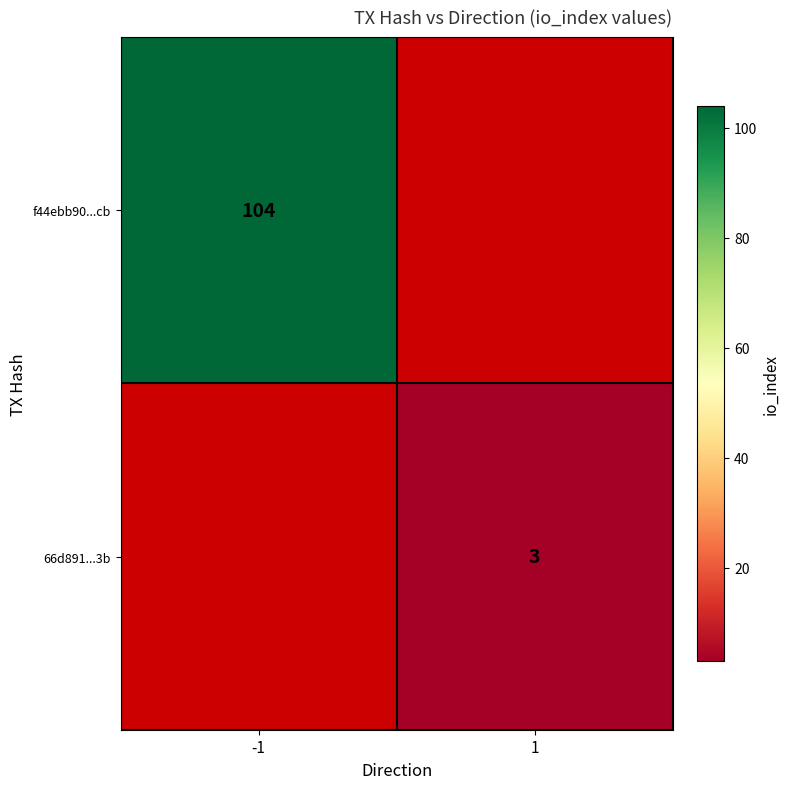

The value of f44ebb90...cb at -1 is 58. True or false?

False